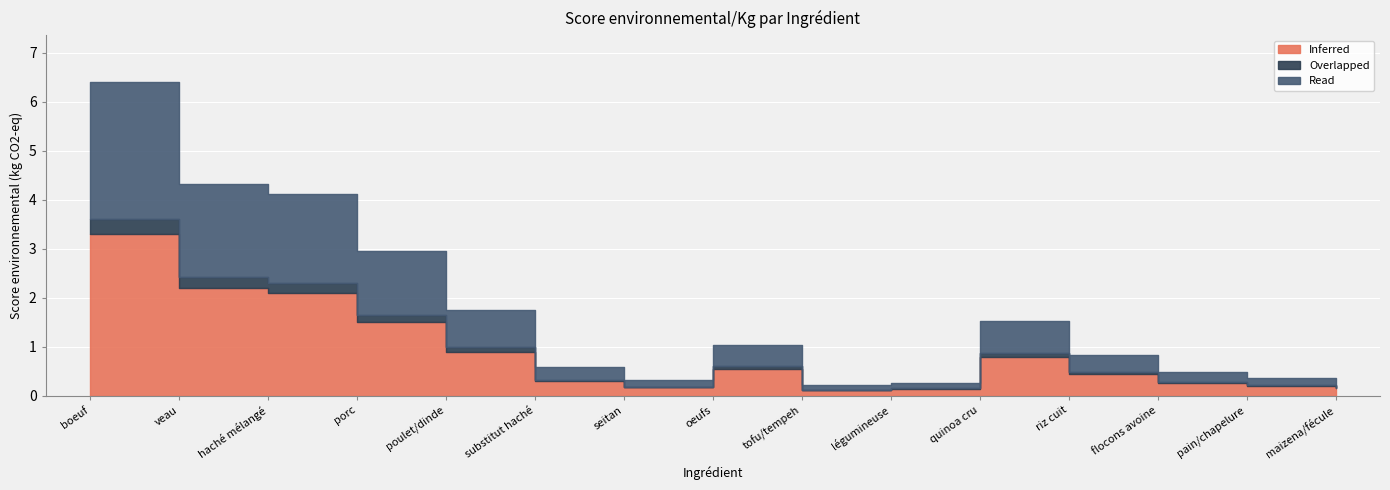

Does the chart display data point markers on the line(s)?

No